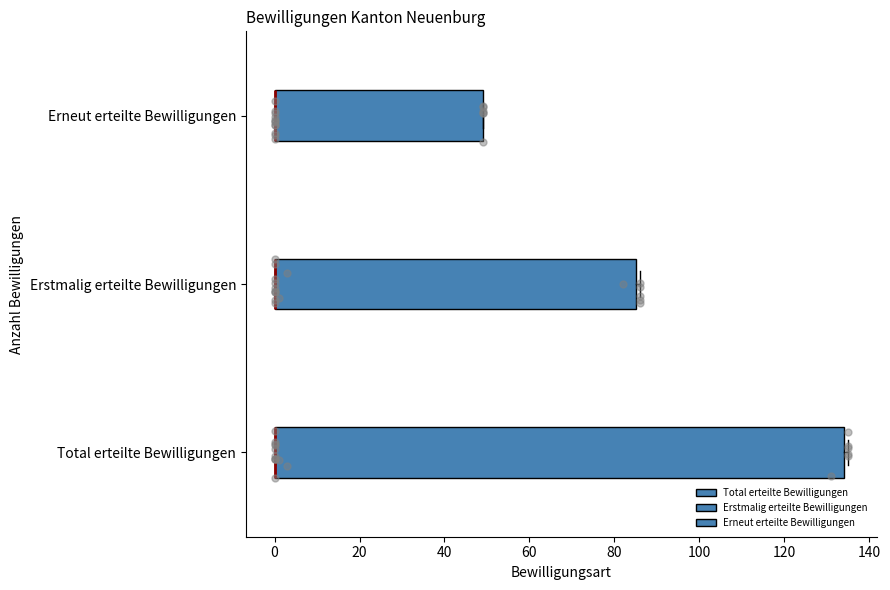

Reading bottom to top, transcribe this box plot: for each box, give where its median line is, the range the box spans, and where its two whiskers end, as read against the x-axis. The values are not printed on the chart, so give them approximately, as read against the axis.

Total erteilte Bewilligungen: median 0 (drawn on the box's left edge), box 0 to 134, whiskers 0 to 136
Erstmalig erteilte Bewilligungen: median 0 (drawn on the box's left edge), box 0 to 86, whiskers 0 to 86 (just right of the box's right edge)
Erneut erteilte Bewilligungen: median 0 (drawn on the box's left edge), box 0 to 50, whiskers 0 to 50